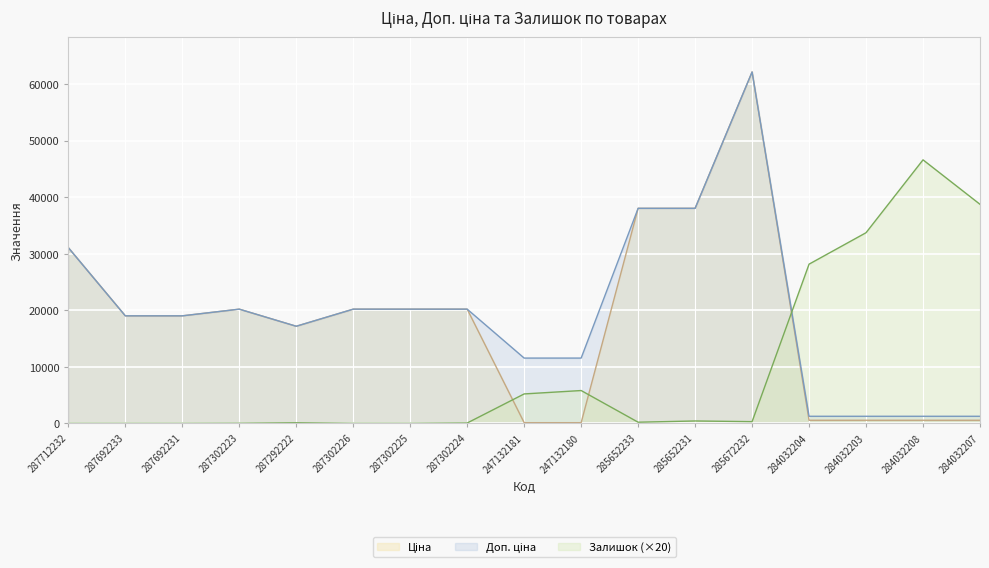

Reading left to right, what are all the values shown in this chart?

Ціна: 287712232=31058.4	287692233=19005.7	287692231=19005.7	287302223=20186.0	287292222=17165.0	287302226=20186.0	287302225=20186.0	287302224=20186.0	247132181=115.4	247132180=115.4	285652233=38011.3	285652231=38011.3	285672232=62116.9	284032204=545.0	284032203=545.0	284032208=545.0	284032207=545.0
Доп. ціна: 287712232=31058.4	287692233=19005.7	287692231=19005.7	287302223=20186.0	287292222=17165.0	287302226=20186.0	287302225=20186.0	287302224=20186.0	247132181=11537.0	247132180=11537.0	285652233=38011.3	285652231=38011.3	285672232=62116.9	284032204=1249.1	284032203=1249.1	284032208=1249.1	284032207=1249.1
Залишок: 287712232=0.0	287692233=0.0	287692231=0.0	287302223=20.0	287292222=100.0	287302226=0.0	287302225=0.0	287302224=60.0	247132181=5200.0	247132180=5800.0	285652233=200.0	285652231=420.0	285672232=300.0	284032204=28140.0	284032203=33700.0	284032208=46580.0	284032207=38720.0